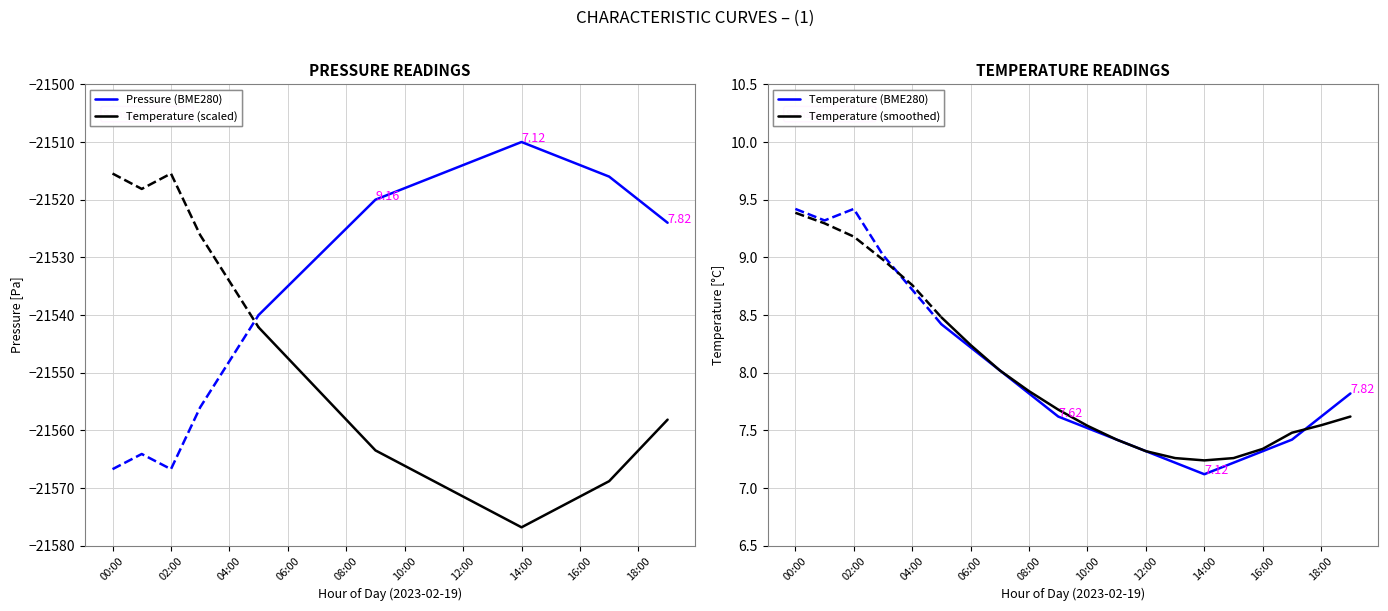

Is the value of Pressure (BME280) at 16:00 greater than the value of Temperature (scaled) at 08:00?

Yes